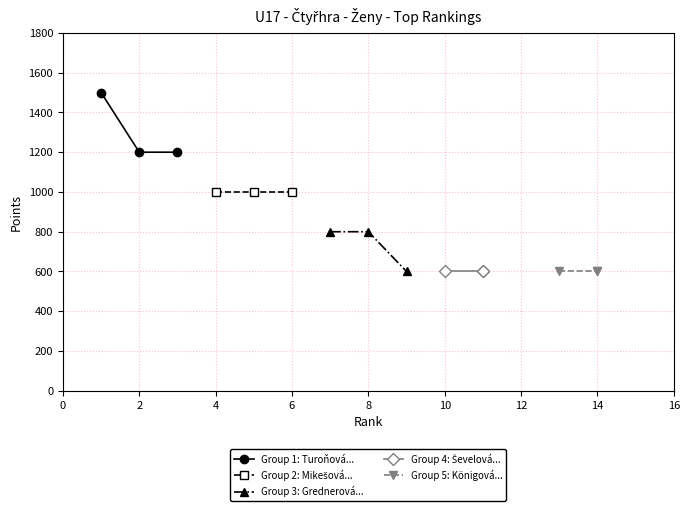

Is it true that Group 1: Turoňová... equals 1639 at 2?

False